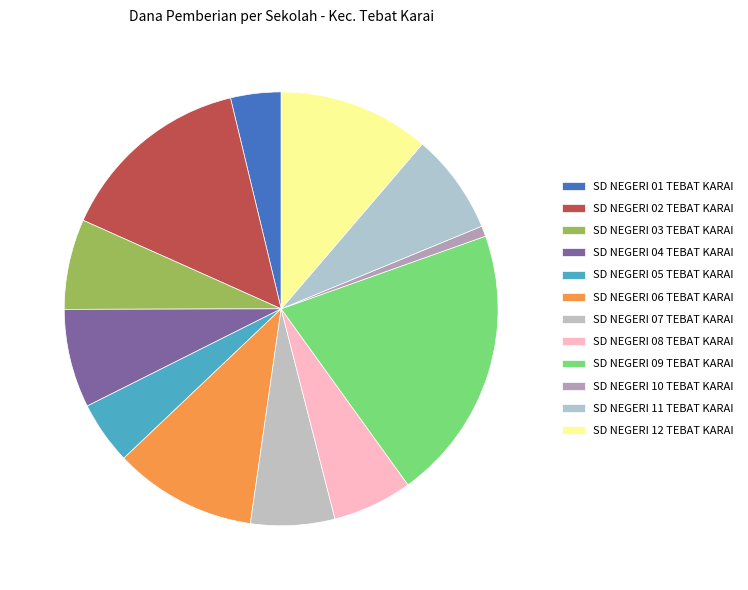

How many slices are in this pie chart?

12